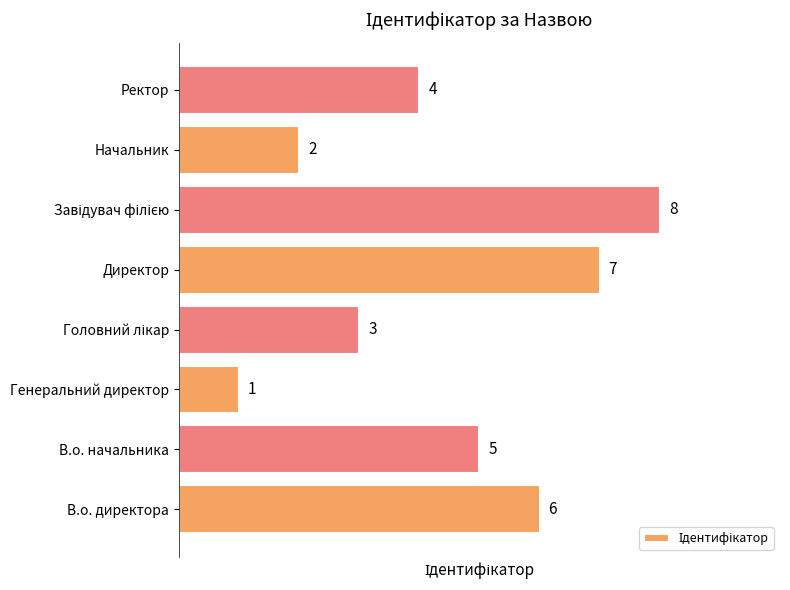

At which category does the chart reach its minimum across all series?

Генеральний директор